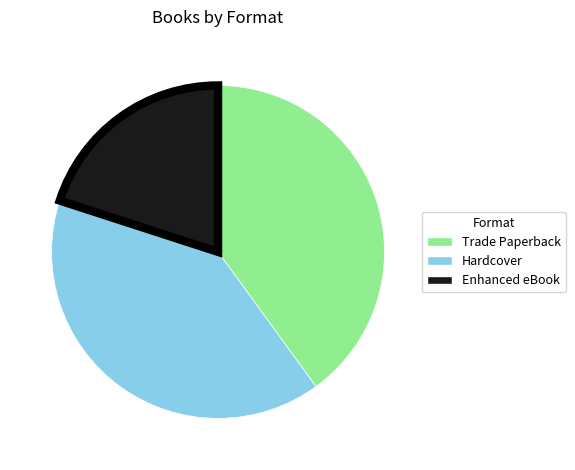

Do Trade Paperback and Enhanced eBook together represent more than half of the pie?

Yes